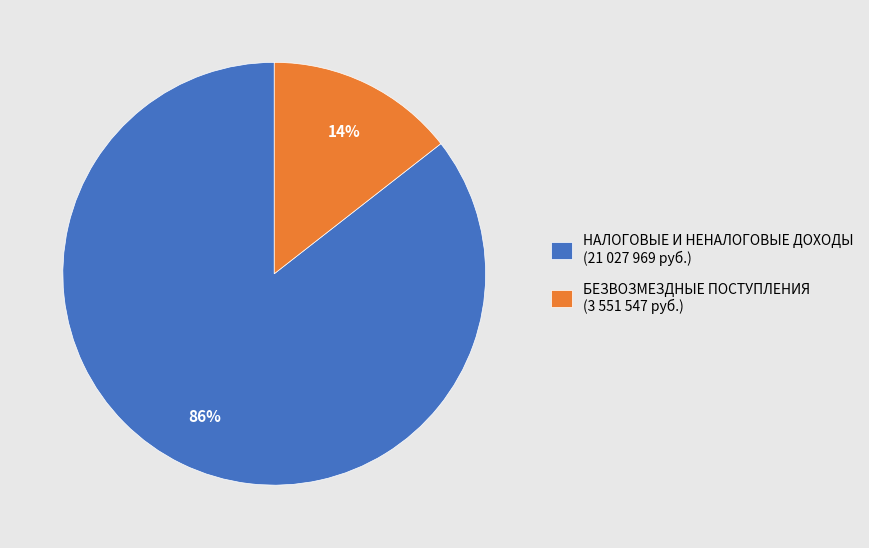

To the nearest percent, what percentage of the pie is БЕЗВОЗМЕЗДНЫЕ ПОСТУПЛЕНИЯ (3 551 547 руб.)?

14%